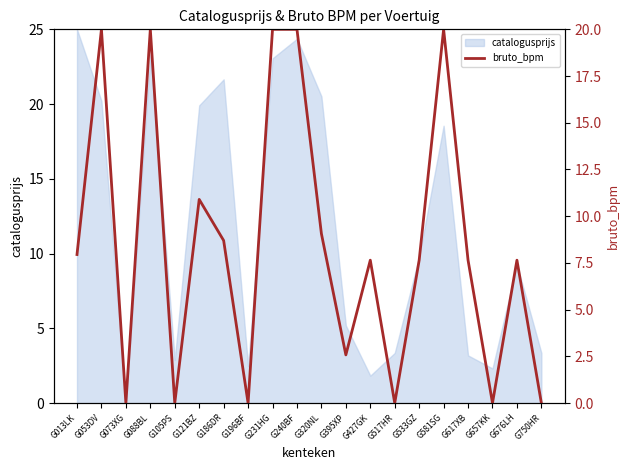

The value of catalogusprijs at G533GZ is 9.8. True or false?

True